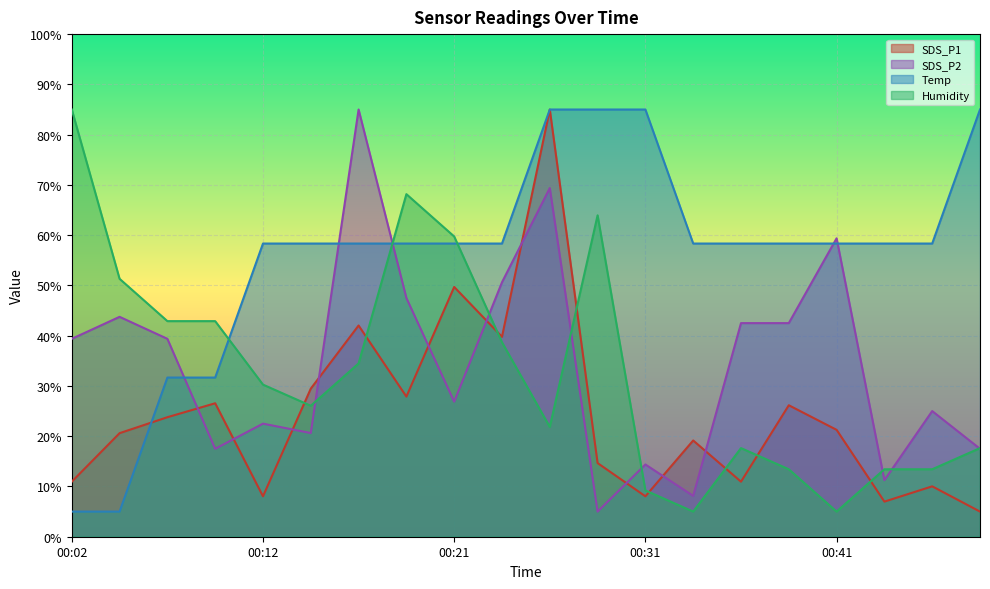

Which label corresponds to the smallest value in the chart?

00:48